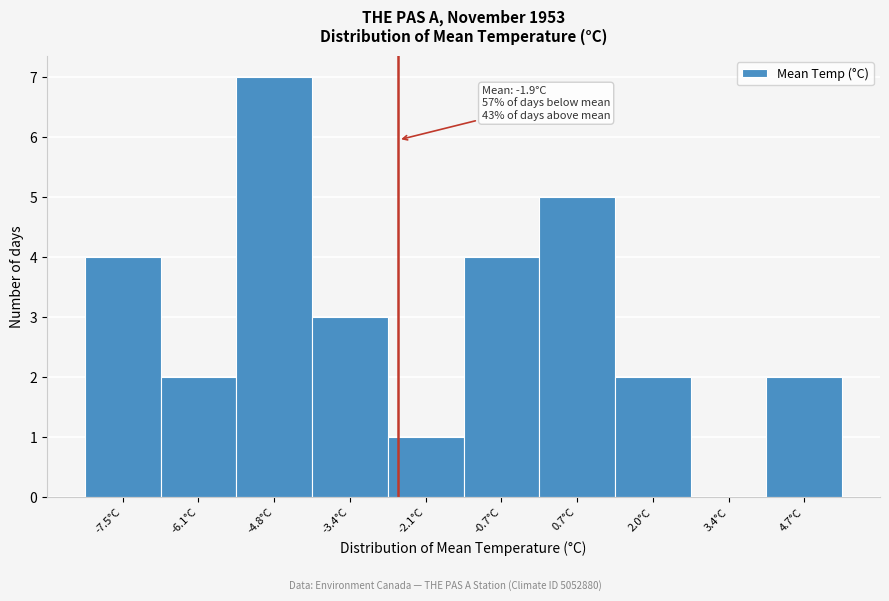

Reading left to right, transcribe all the data shown in this chart.

-7.5°C=4	-6.1°C=2	-4.8°C=7	-3.4°C=3	-2.1°C=1	-0.7°C=4	0.7°C=5	2.0°C=2	3.4°C=0	4.7°C=2